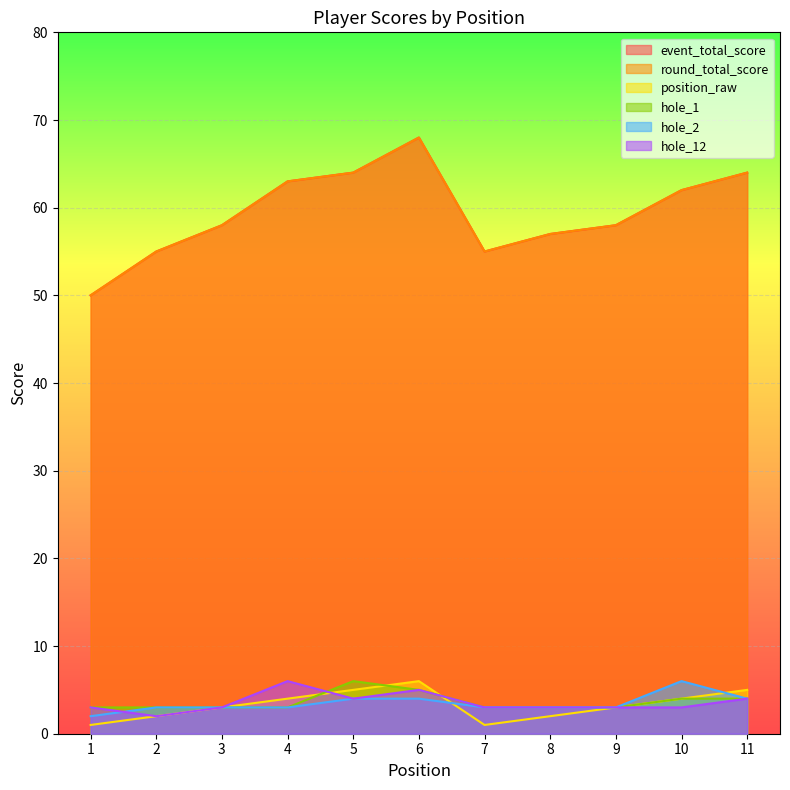

Where is the first local minimum for hole_12?

2